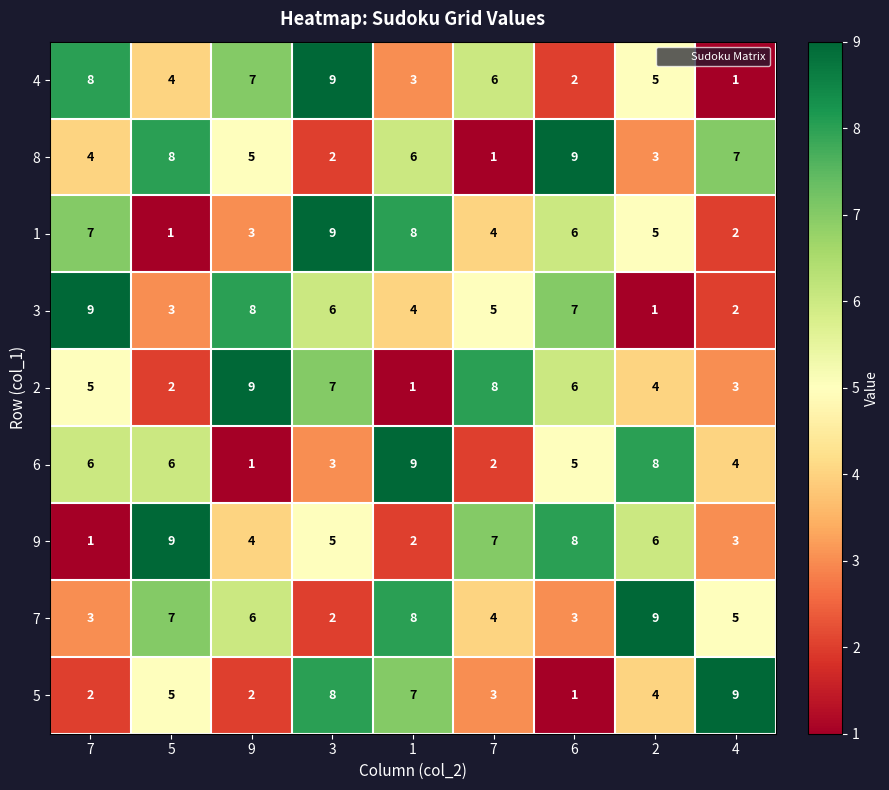

What is the total value across all series at 6?

47